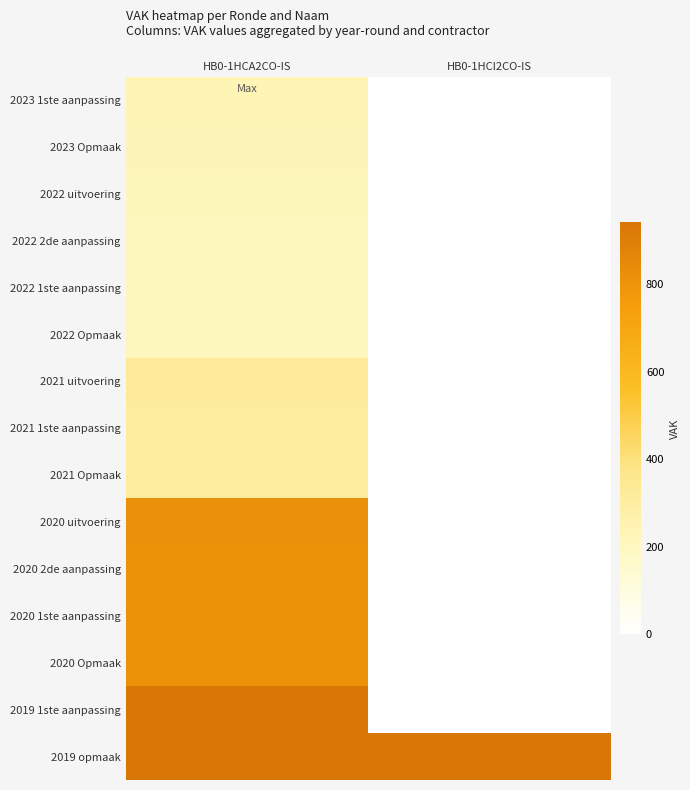

Reading left to right, extract all data points from this chart.

2023 1ste aanpassing: HB0-1HCA2CO-IS=232	HB0-1HCI2CO-IS=0
2023 Opmaak: HB0-1HCA2CO-IS=227	HB0-1HCI2CO-IS=0
2022 uitvoering: HB0-1HCA2CO-IS=219	HB0-1HCI2CO-IS=0
2022 2de aanpassing: HB0-1HCA2CO-IS=206	HB0-1HCI2CO-IS=0
2022 1ste aanpassing: HB0-1HCA2CO-IS=206	HB0-1HCI2CO-IS=0
2022 Opmaak: HB0-1HCA2CO-IS=206	HB0-1HCI2CO-IS=0
2021 uitvoering: HB0-1HCA2CO-IS=319	HB0-1HCI2CO-IS=0
2021 1ste aanpassing: HB0-1HCA2CO-IS=316	HB0-1HCI2CO-IS=0
2021 Opmaak: HB0-1HCA2CO-IS=316	HB0-1HCI2CO-IS=0
2020 uitvoering: HB0-1HCA2CO-IS=818	HB0-1HCI2CO-IS=0
2020 2de aanpassing: HB0-1HCA2CO-IS=805	HB0-1HCI2CO-IS=0
2020 1ste aanpassing: HB0-1HCA2CO-IS=805	HB0-1HCI2CO-IS=0
2020 Opmaak: HB0-1HCA2CO-IS=805	HB0-1HCI2CO-IS=0
2019 1ste aanpassing: HB0-1HCA2CO-IS=941	HB0-1HCI2CO-IS=0
2019 opmaak: HB0-1HCA2CO-IS=941	HB0-1HCI2CO-IS=941